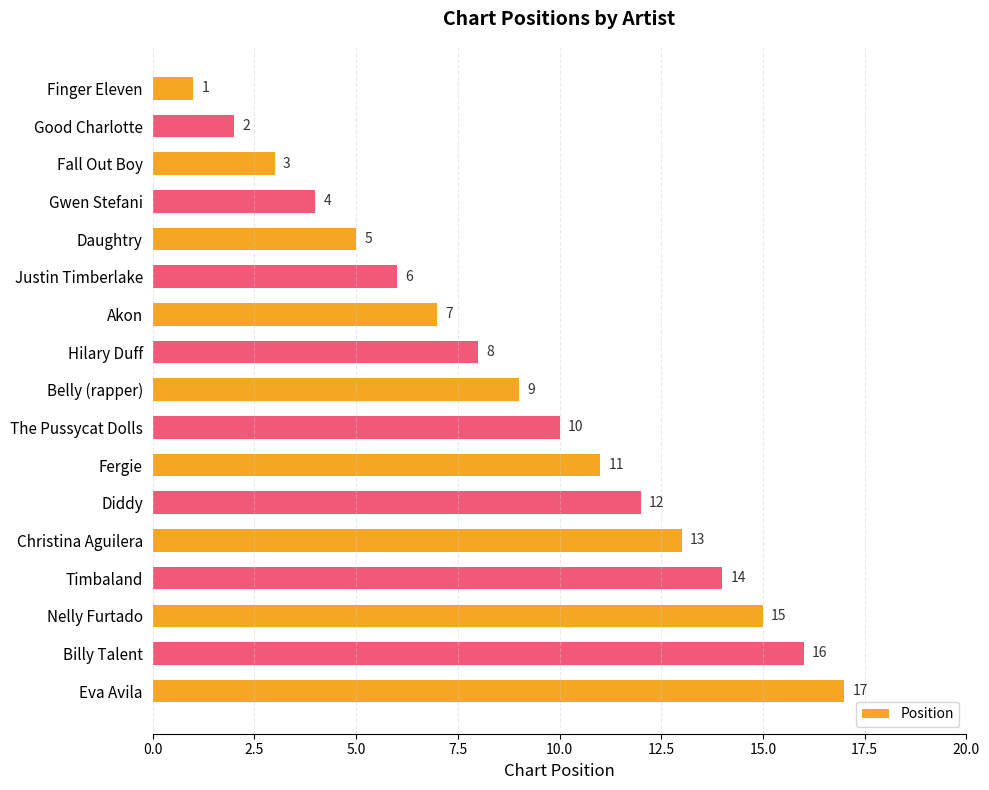

What is the average value?

9